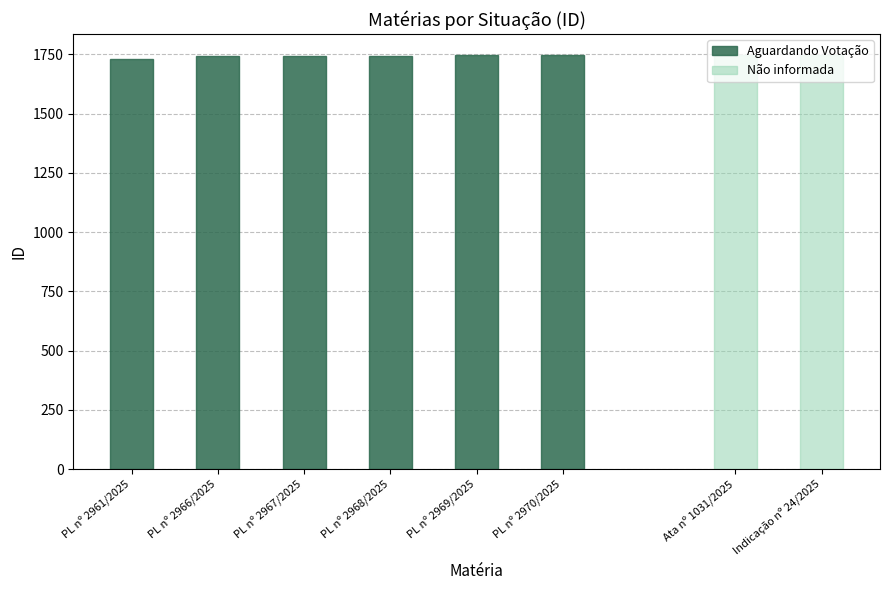

True or false: Aguardando Votação has a value of 2374 at PL nº 2966/2025.

False